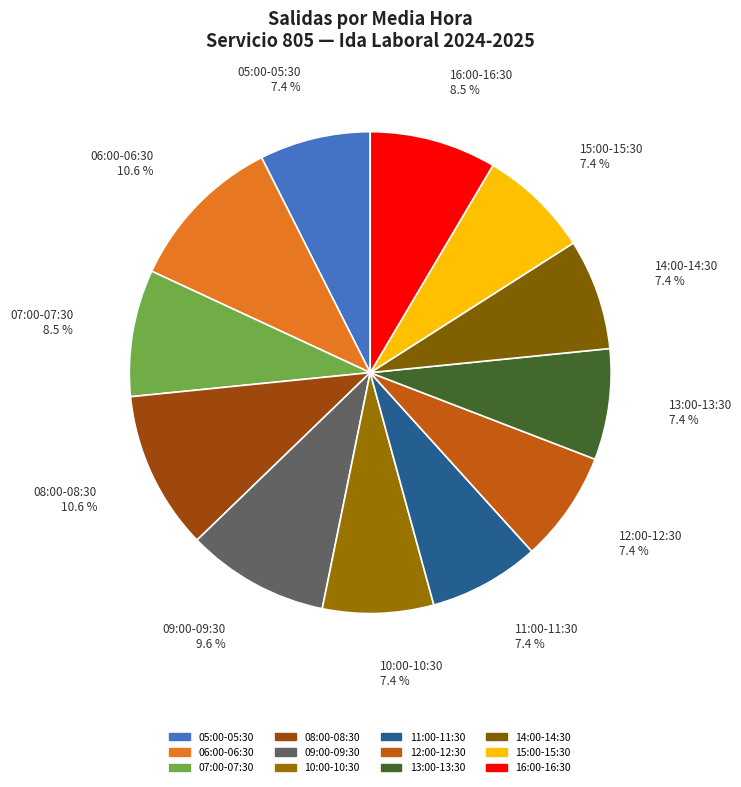

Is there any slice that represents more than half of the pie?

No